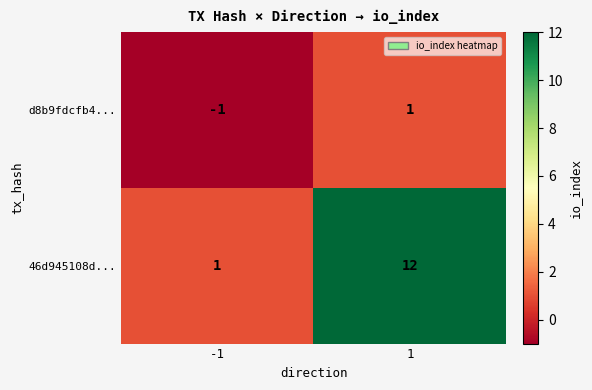

The value of 46d945108d... at 1 is 12. True or false?

True